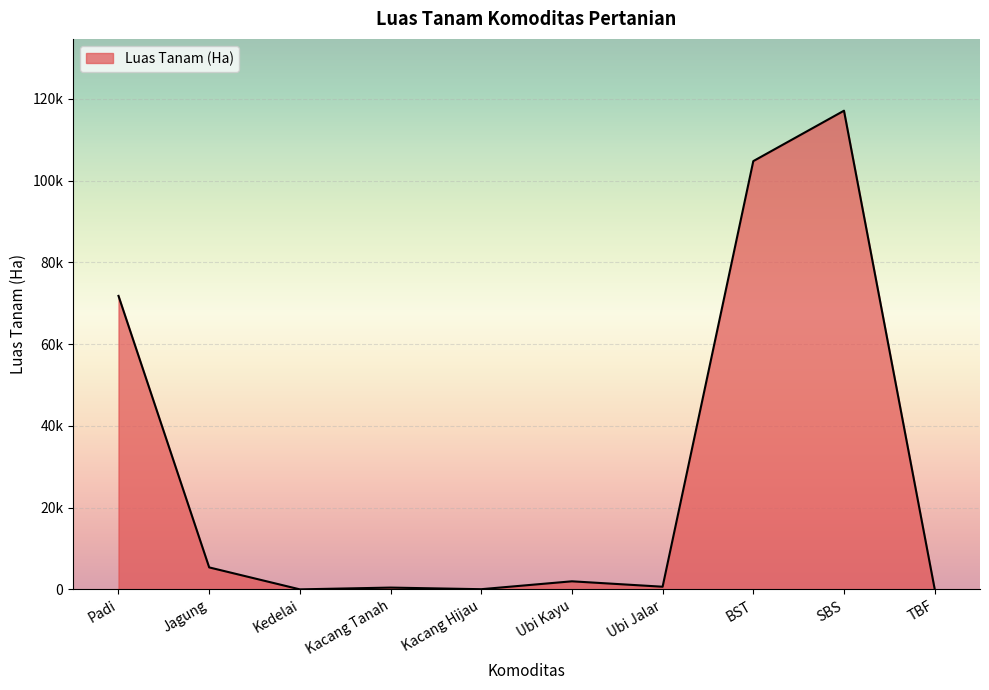

Read the value at Padi.

71804.2